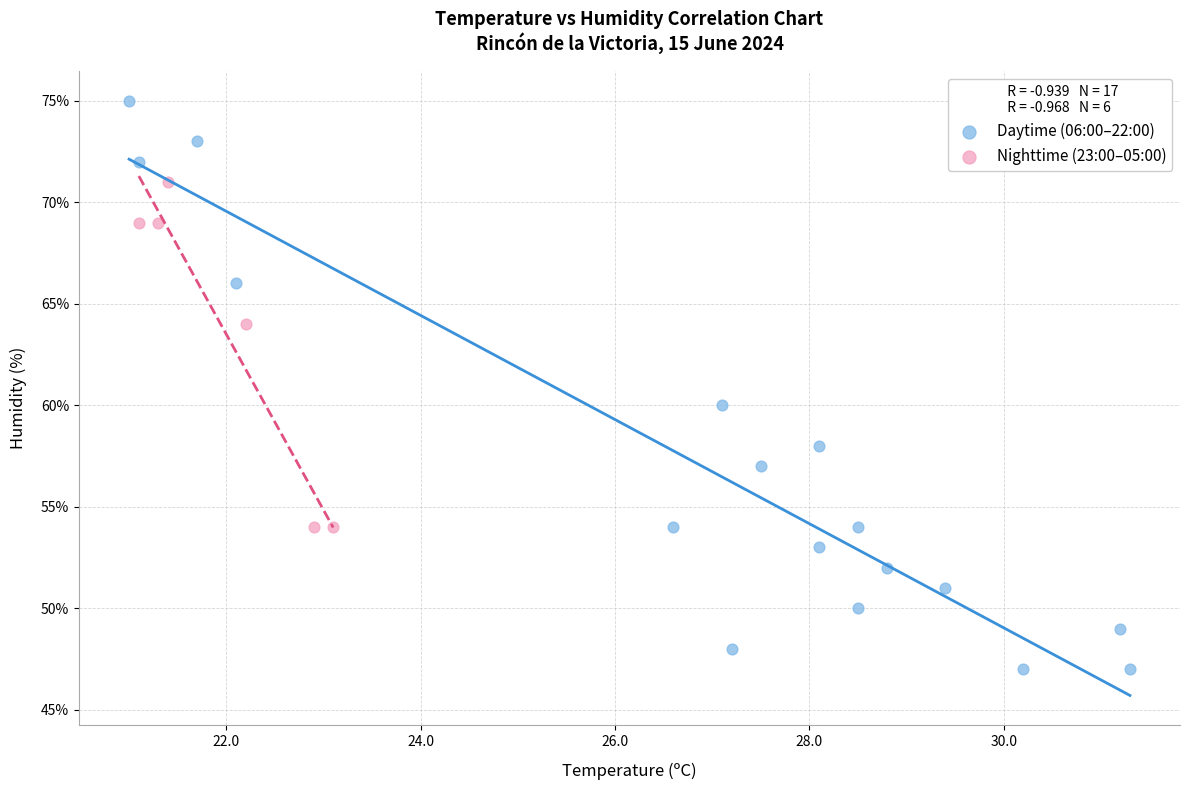

Which series reaches the maximum Y coordinate?

Daytime (06:00–22:00)